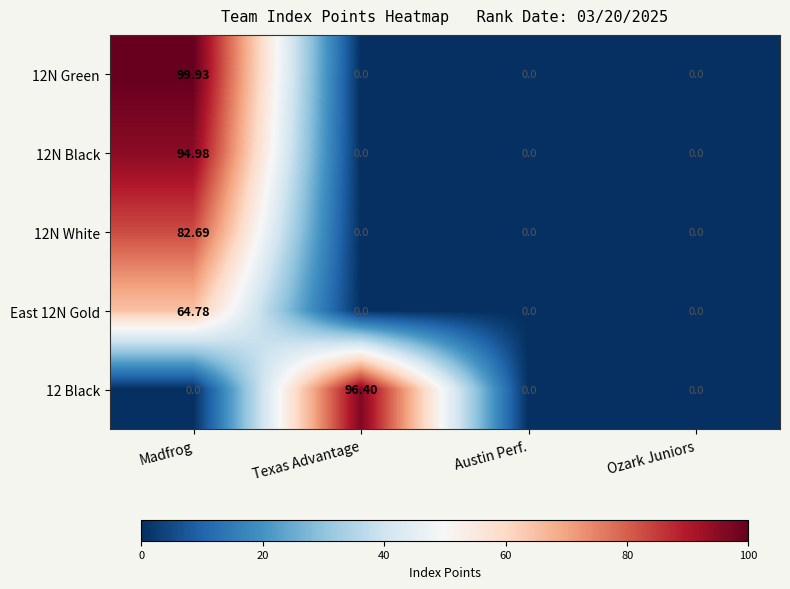

List the series in order of their peak value, highest first.

12N Green, 12 Black, 12N Black, 12N White, East 12N Gold